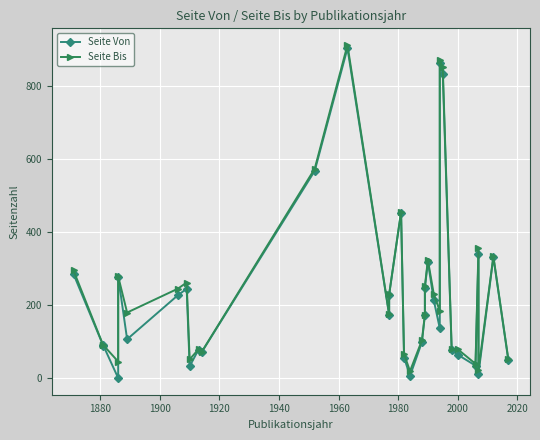

True or false: Seite Von and Seite Bis intersect in this chart.

False